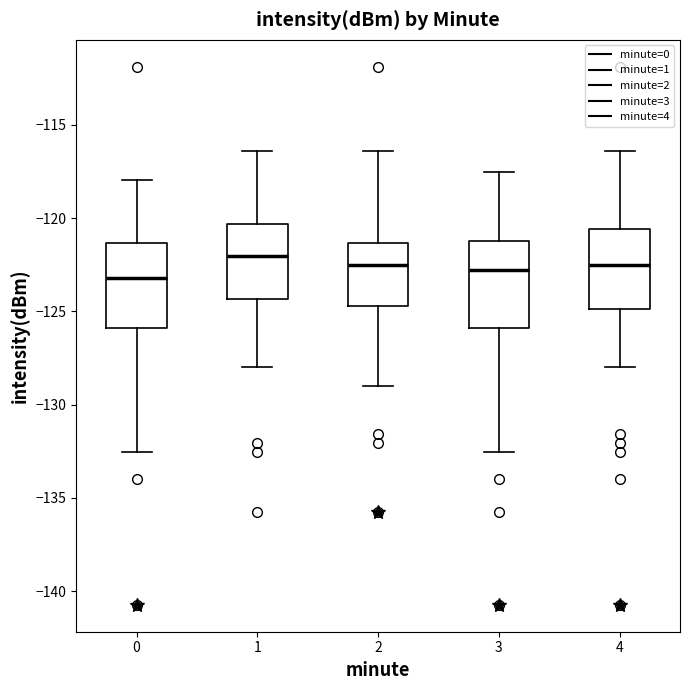

Reading left to right, read every box against the y-axis: the position of its median line, the range the box covers, and the ends of its whiskers. The values are not printed on the chart, so give them approximately, as read against the axis.

0: median -123.0, box -126.0 to -121.5, whiskers -132.5 to -118.0
1: median -122.0, box -124.5 to -120.5, whiskers -128.0 to -116.5
2: median -122.5, box -124.5 to -121.5, whiskers -129.0 to -116.5
3: median -123.0, box -126.0 to -121.0, whiskers -132.5 to -117.5
4: median -122.5, box -125.0 to -120.5, whiskers -128.0 to -116.5